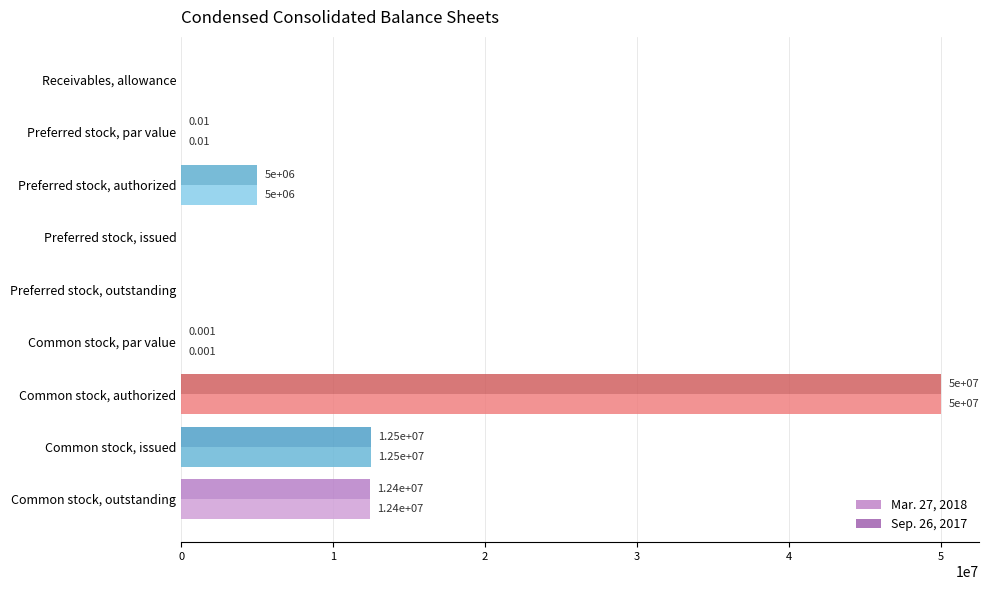

At which label does Sep. 26, 2017 reach its peak?

Common stock, authorized